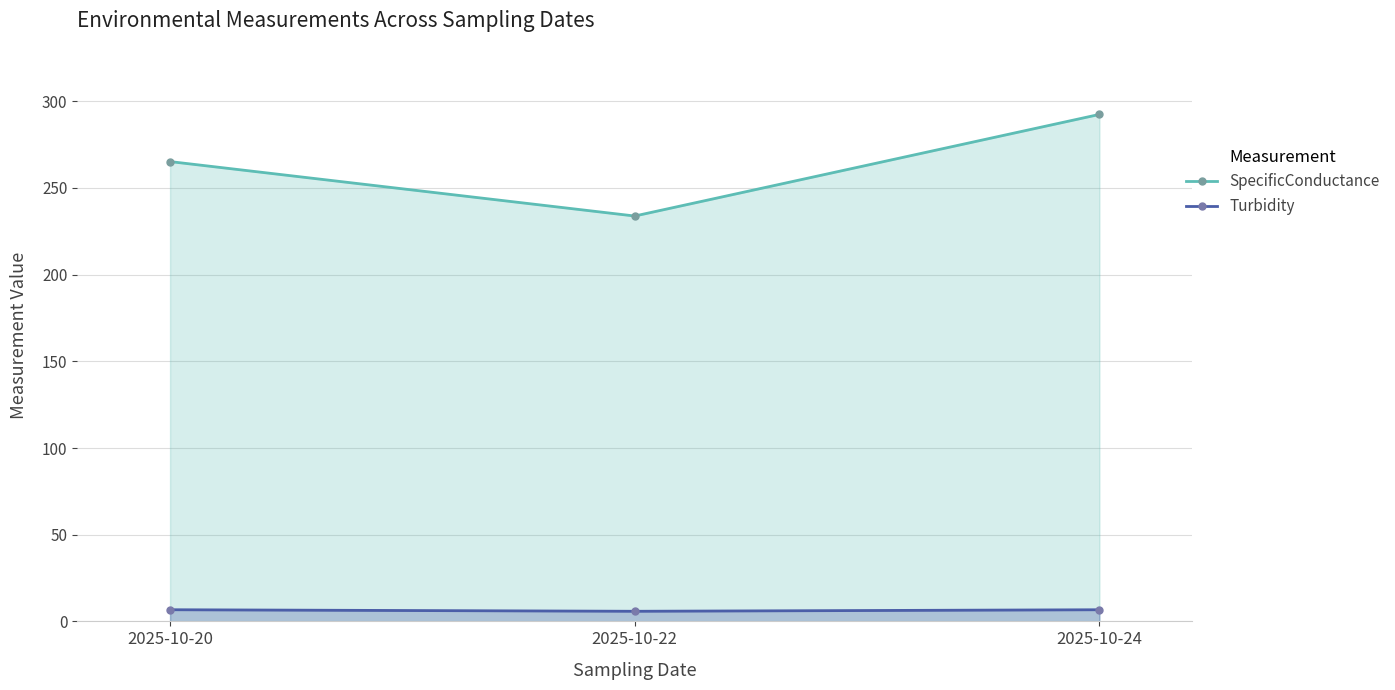

What are all the series names shown in the legend?

SpecificConductance, Turbidity